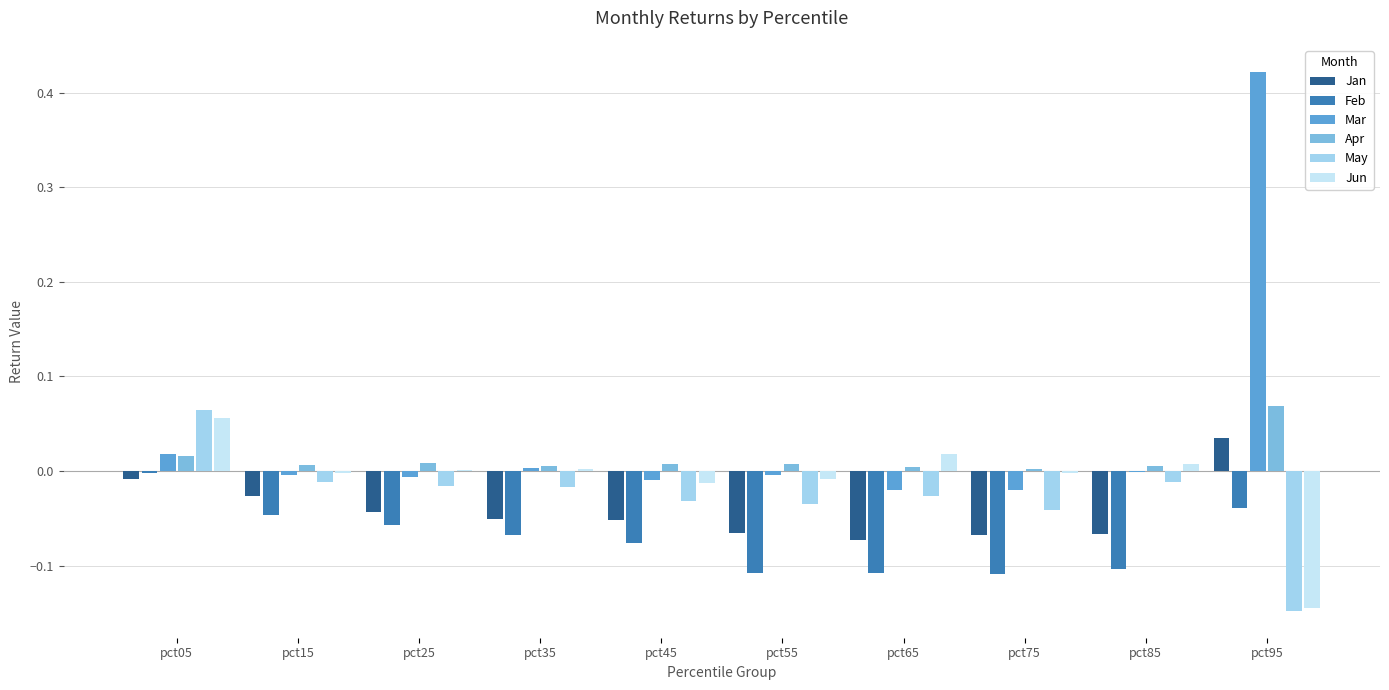

Is the value of Feb at pct25 greater than the value of Mar at pct85?

No